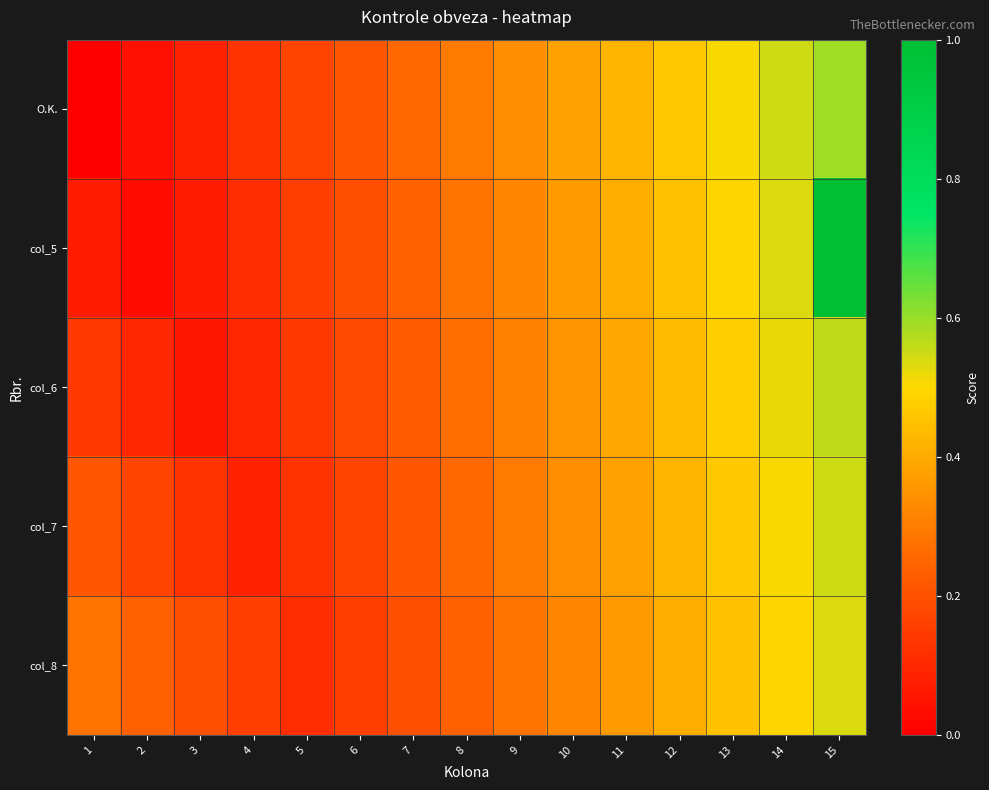

At 9, list the series in order from smallest to largest.

col_8, col_7, col_6, col_5, O.K.